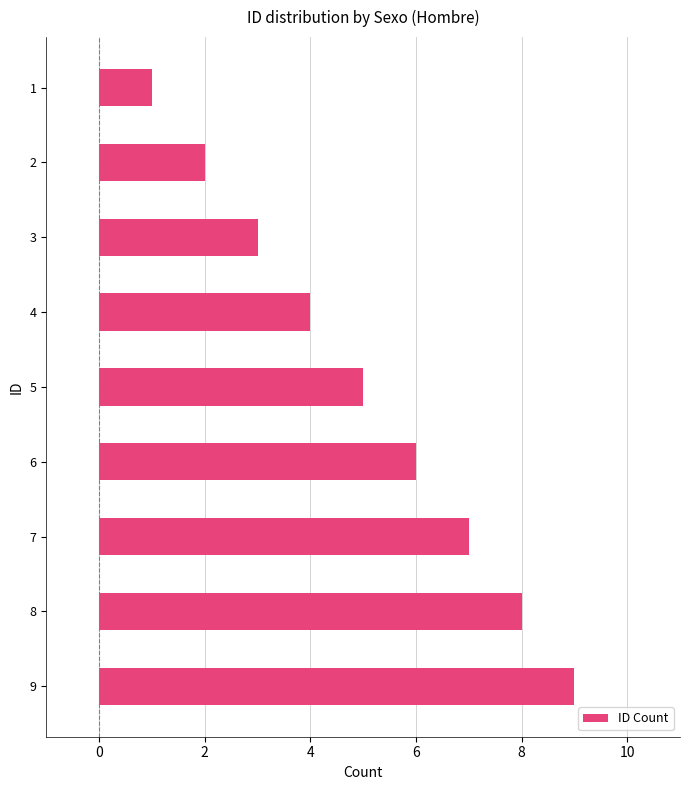

How many bars are there in total?

9